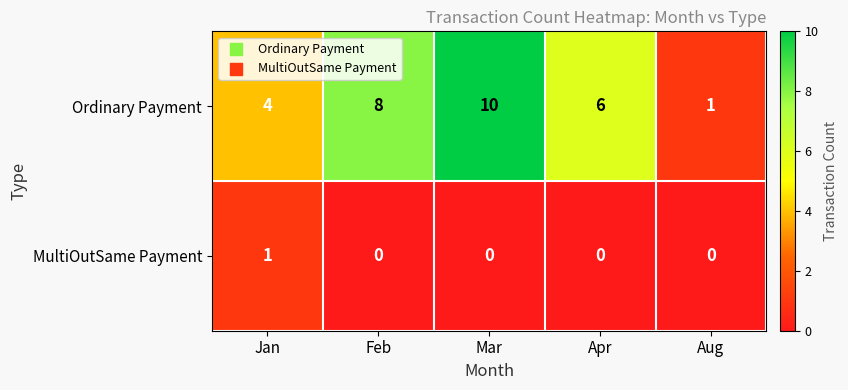

List the series in order of their overall mean, highest first.

Ordinary Payment, MultiOutSame Payment